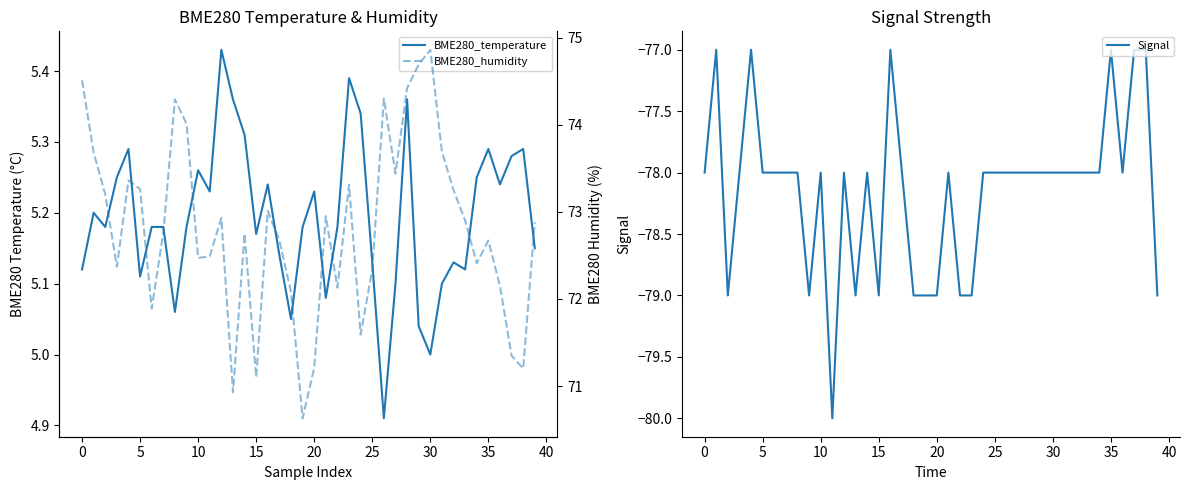

How many lines are shown in the chart?

3